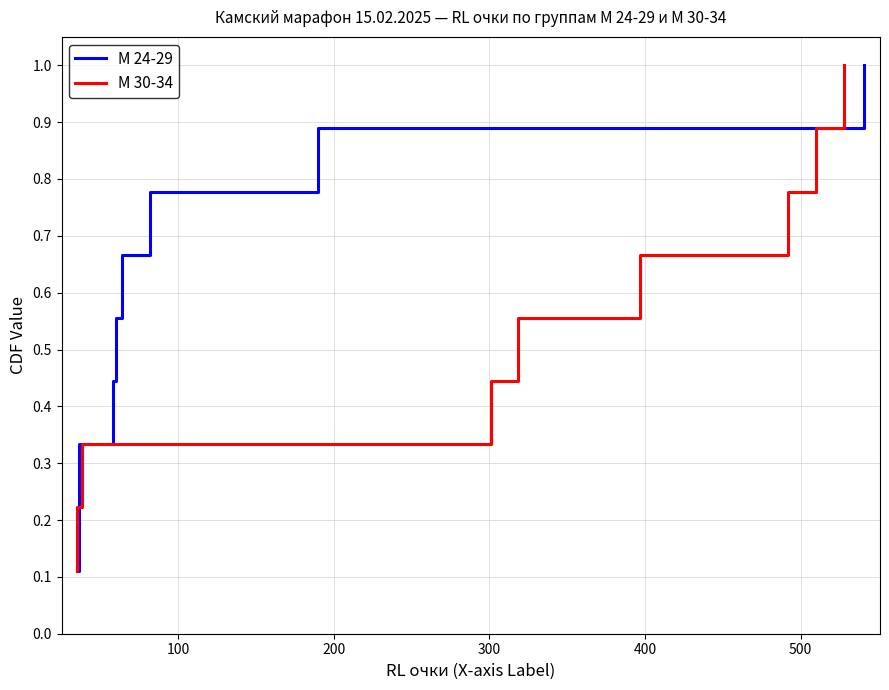

At how many categories does at least one series exceed 0?

9